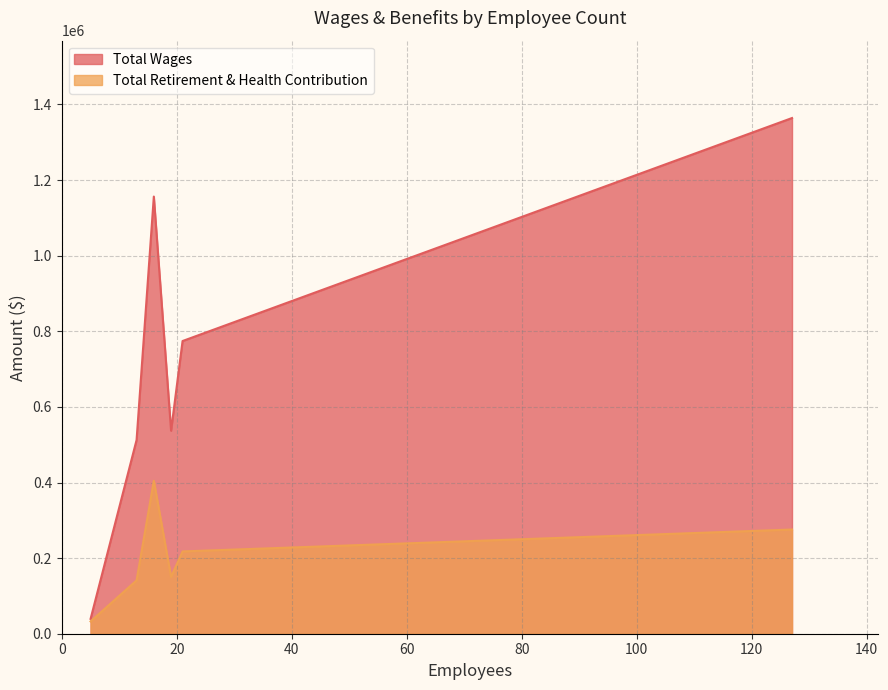

True or false: Total Retirement & Health Contribution has more than 0 points higher than both neighbors.

True